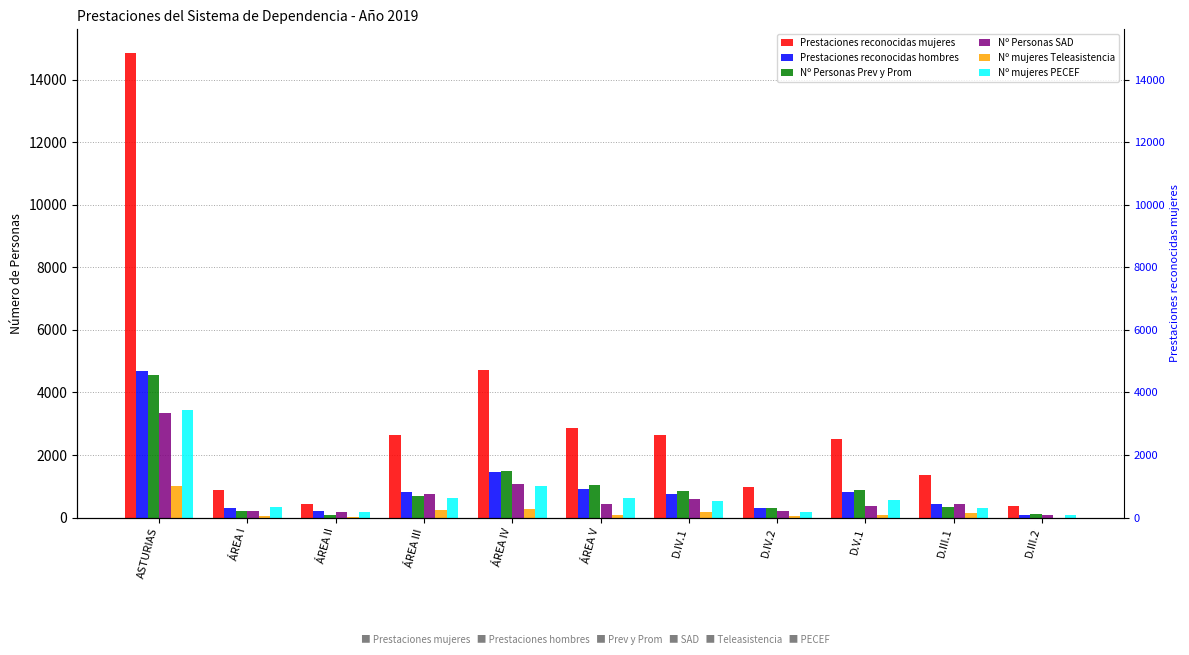

Reading right to left, extract all data points from this chart.

Prestaciones reconocidas mujeres: 363	1370	2504	990	2629	2874	4712	2635	434	891	14870
Prestaciones reconocidas hombres: 92	426	816	320	763	925	1465	820	219	306	4692
Nº Personas Prev y Prom: 101	335	894	312	849	1026	1475	694	97	198	4568
Nº Personas SAD: 83	433	365	195	584	431	1061	757	167	197	3360
Nº mujeres Teleasistencia: 0	151	73	44	183	86	285	238	26	66	997
Nº mujeres PECEF: 94	298	555	183	526	614	1016	619	176	345	3452